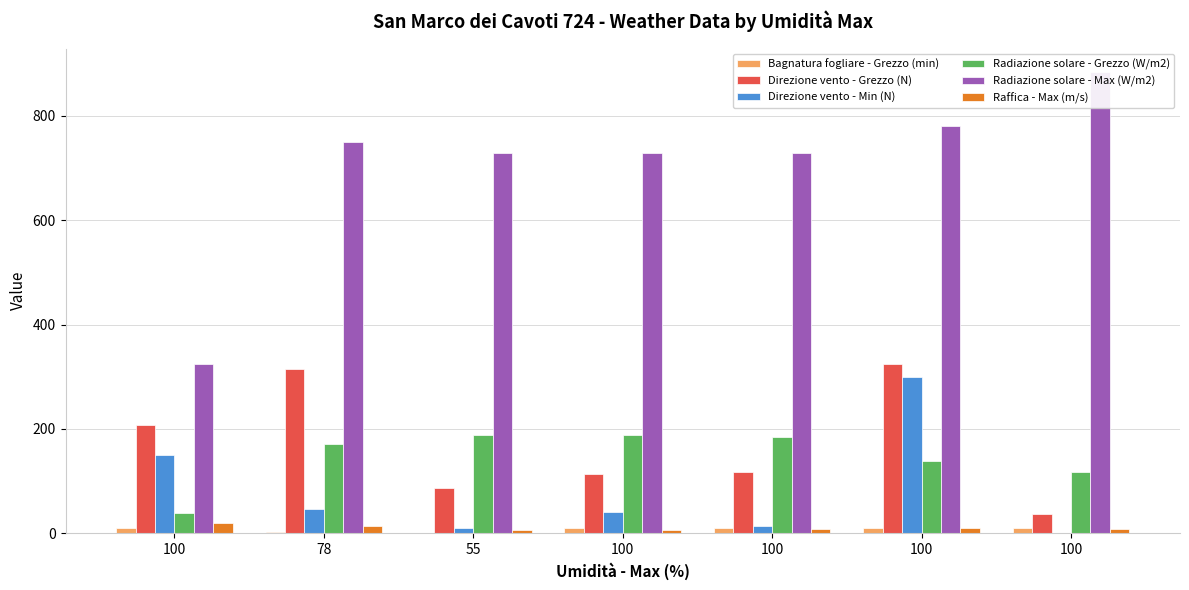

Where does the Radiazione solare - Grezzo (W/m2) series first go above 170?

78